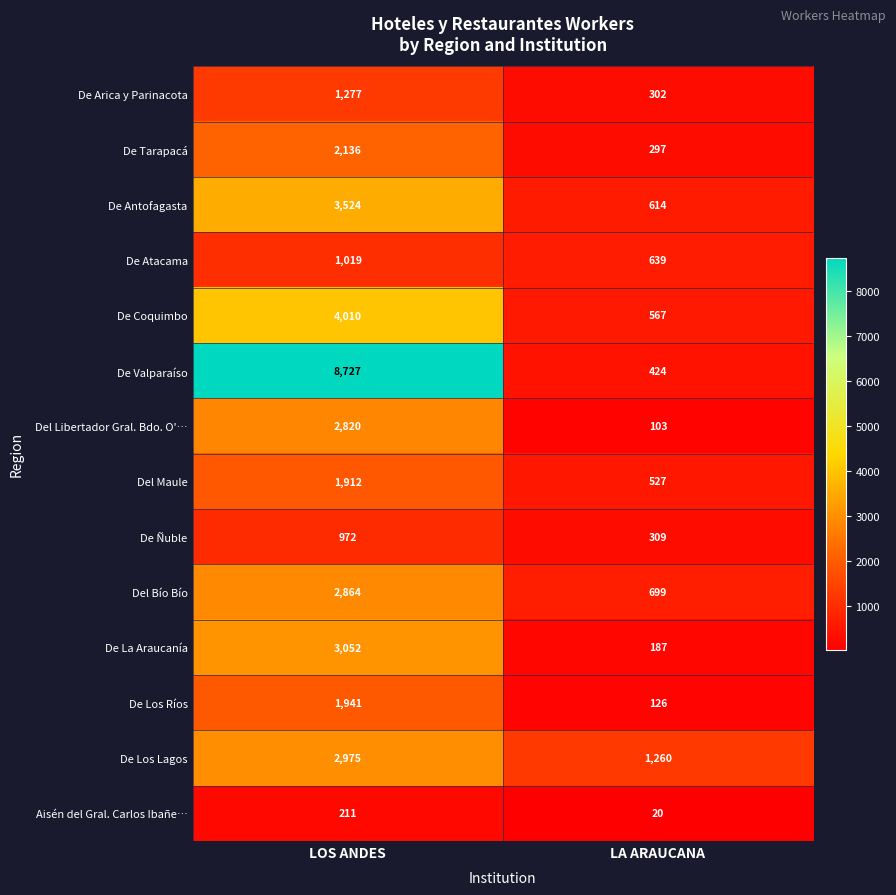

List the series in order of their peak value, lowest first.

Aisén del Gral. Carlos Ibañe…, De Ñuble, De Atacama, De Arica y Parinacota, Del Maule, De Los Ríos, De Tarapacá, Del Libertador Gral. Bdo. O'…, Del Bío Bío, De Los Lagos, De La Araucanía, De Antofagasta, De Coquimbo, De Valparaíso